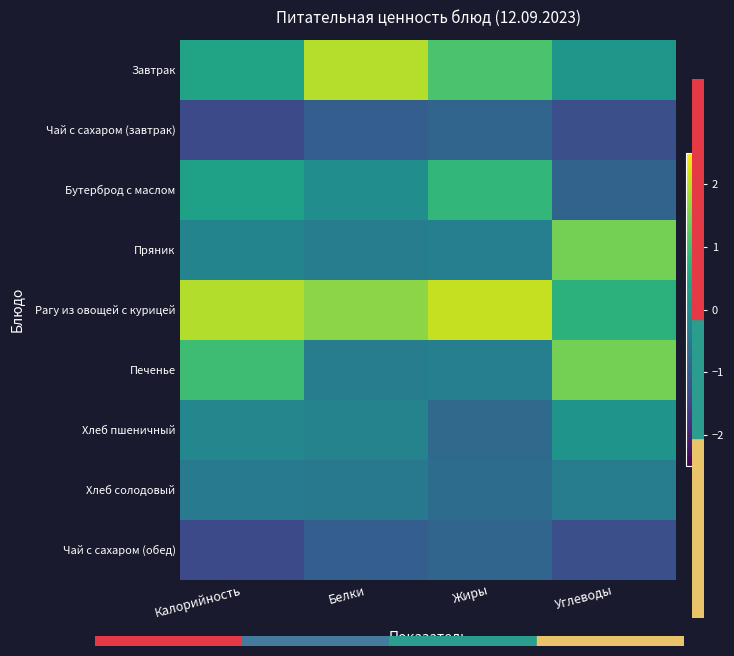

How many categories are shown in the chart?

4